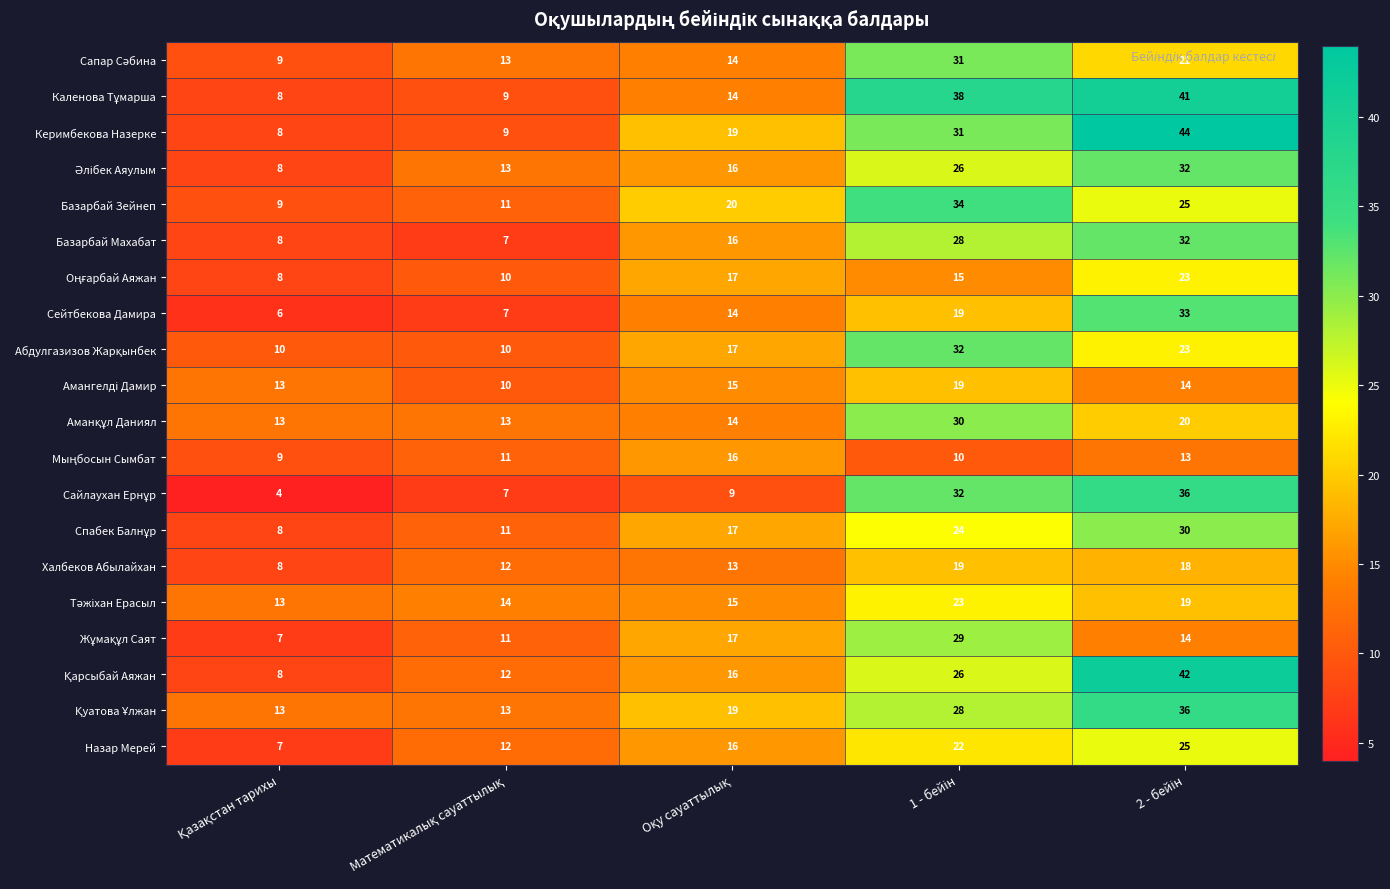

Which series has the largest total across all categories?

Керимбекова Назерке